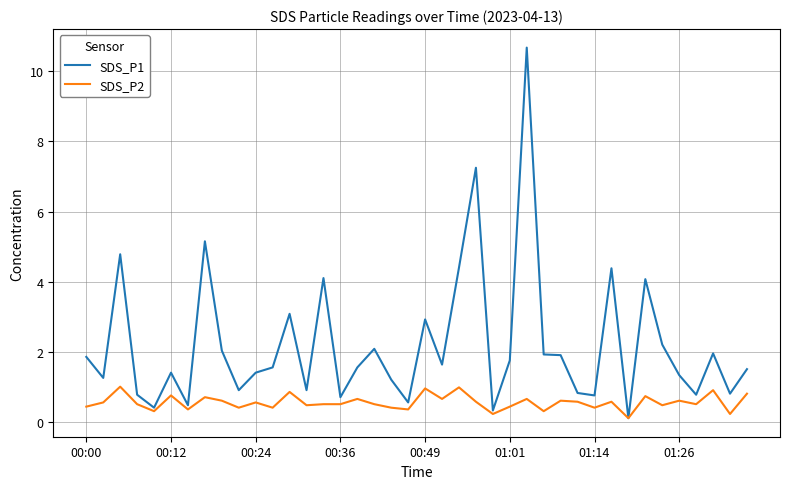

List the series in order of their overall mean, lowest first.

SDS_P2, SDS_P1